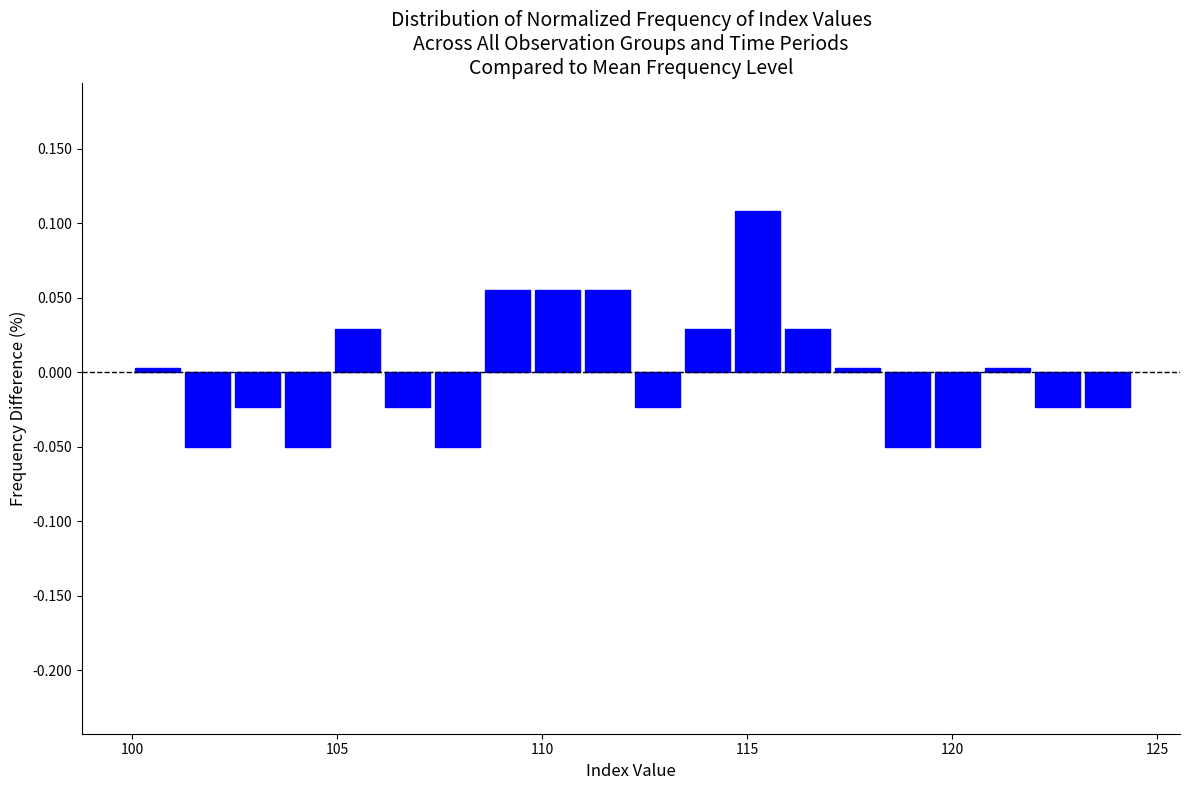

Around what value on the x-axis is the tallest bar? Give the approximate position of its centre, as read against the axis.

115.5